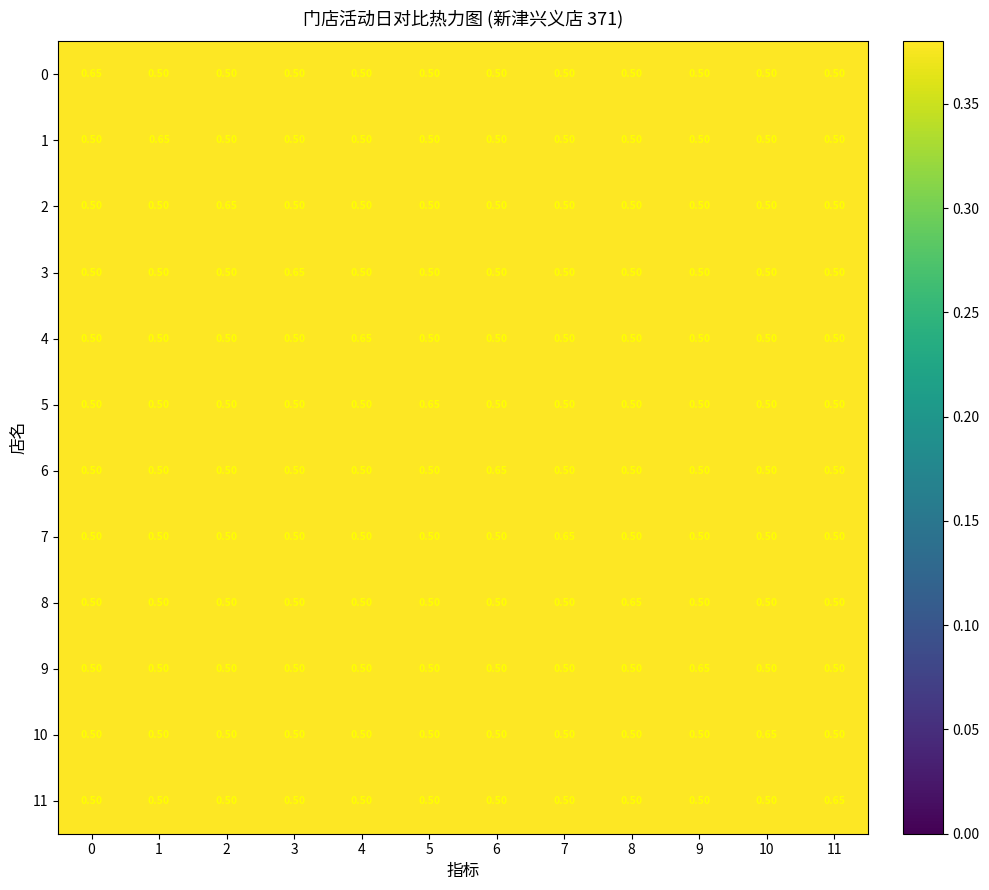

What is the lowest value of the 9 series?

0.5